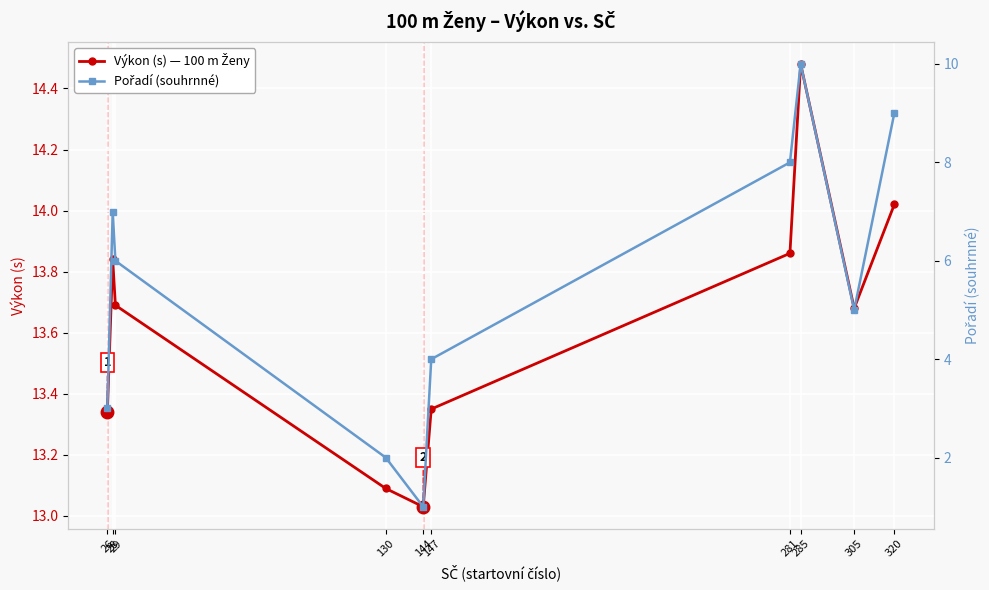

How many data points in Pořadí (souhrnné) are above 6?

4